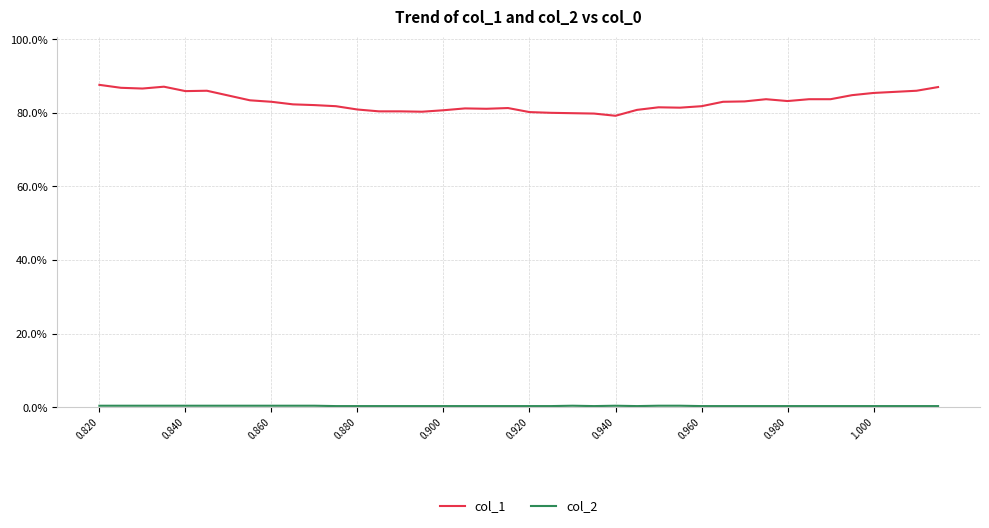

At which category is the sum across all series the highest?

0.820